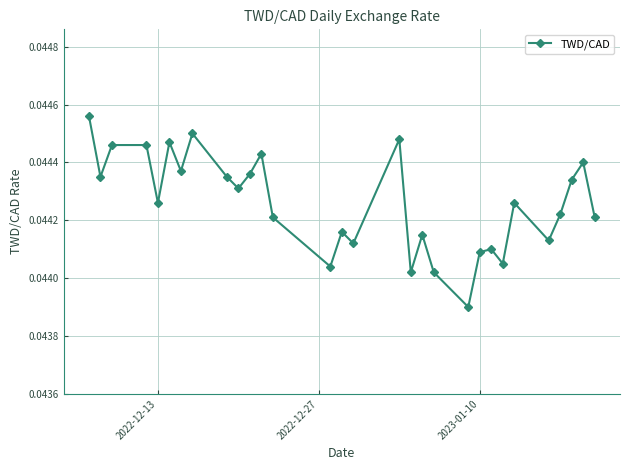

True or false: the data has more than 0 interior local peaks.

True